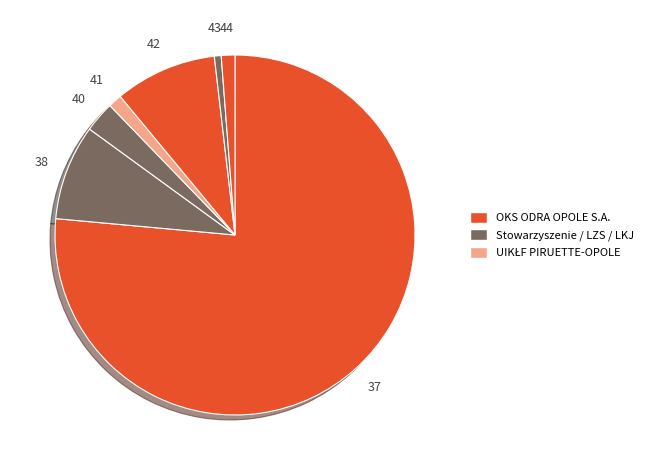

Count the number of slices in the pie.

7